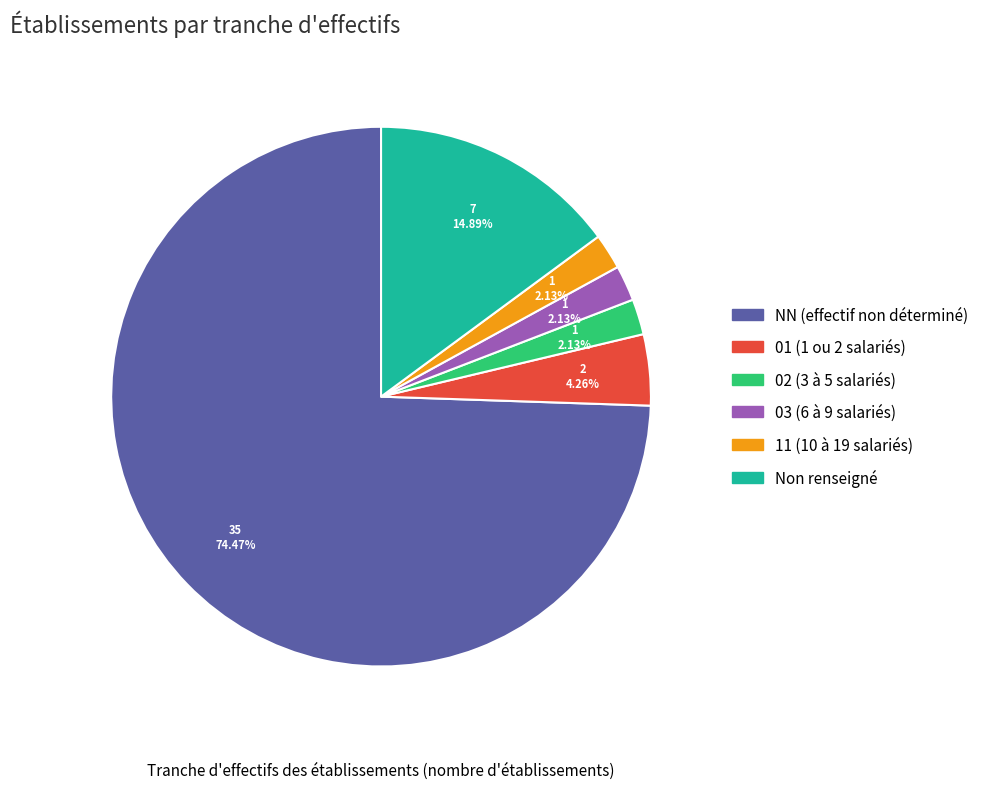

Is there a majority slice in this chart?

Yes